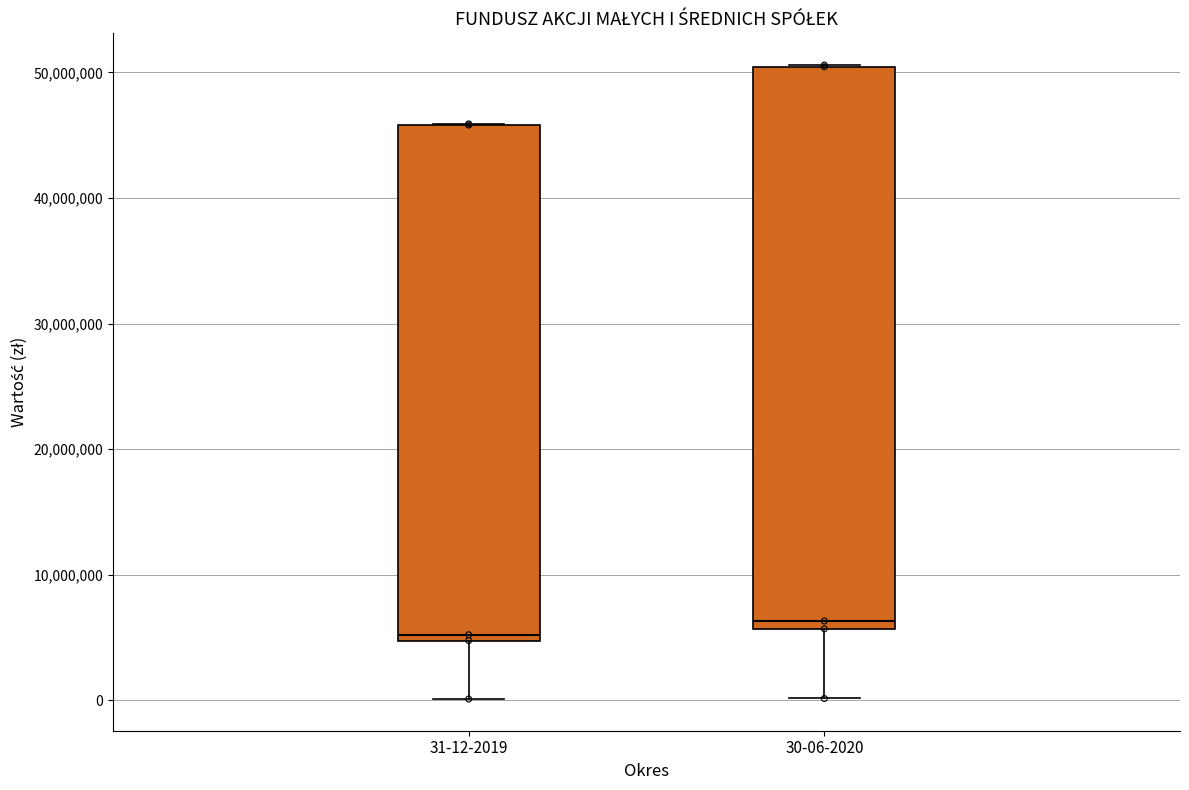

Which box is the tallest, from its lower edge to its upper edge?

30-06-2020